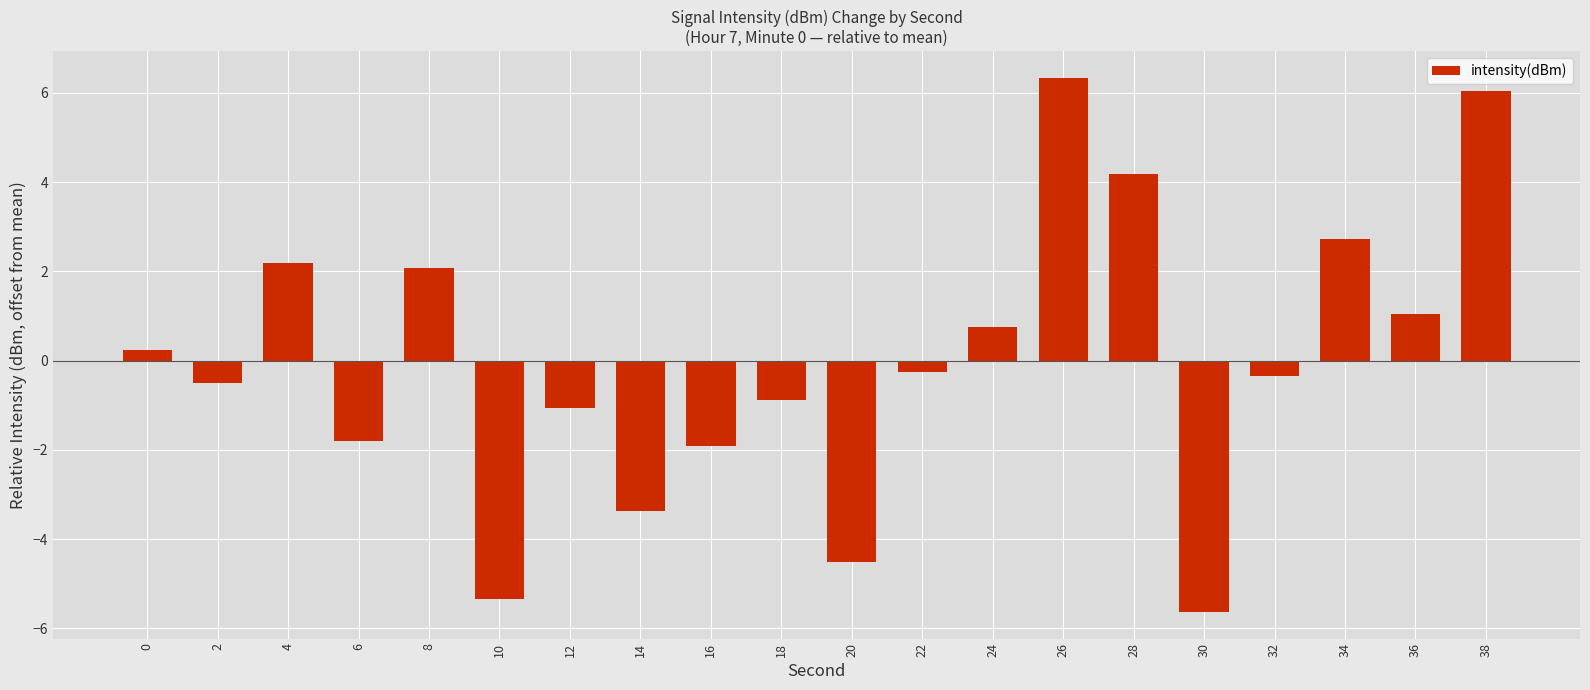

True or false: the data shows -5.2 at 14.

False